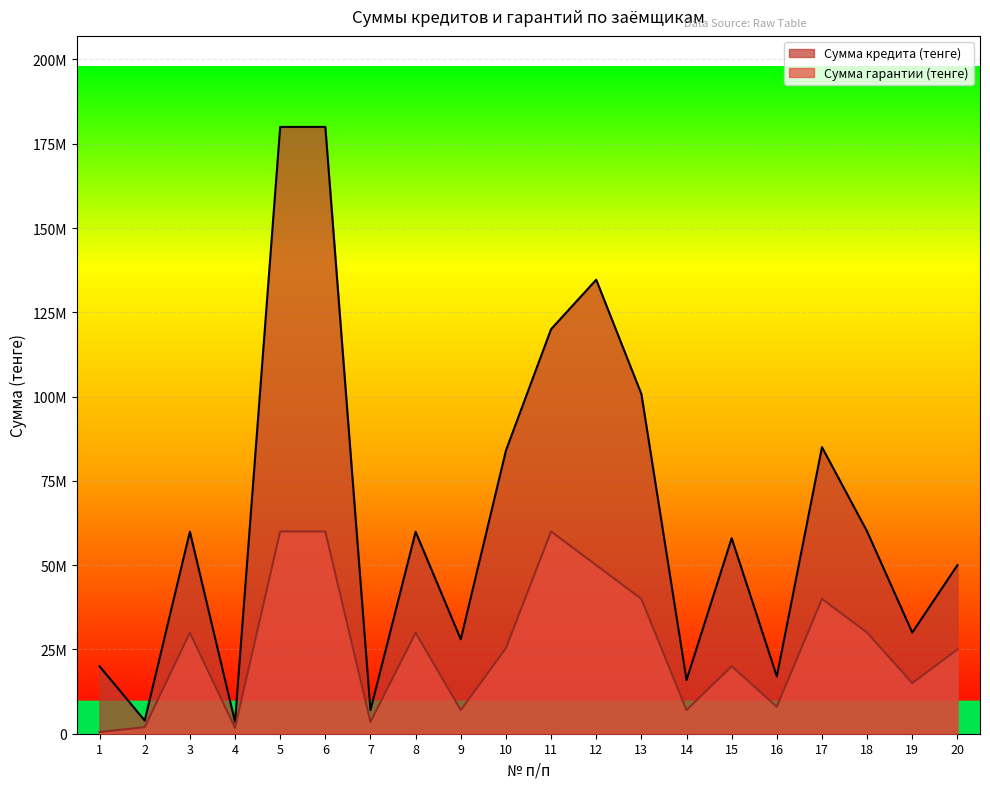

What is the sum of the Сумма кредита (тенге) values at 10 and 2?

87900000